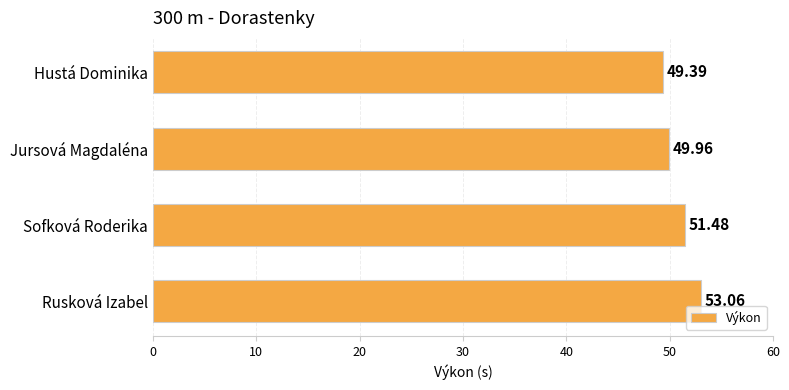

Rank the categories by value from highest to lowest.

Rusková Izabel, Sofková Roderika, Jursová Magdaléna, Hustá Dominika